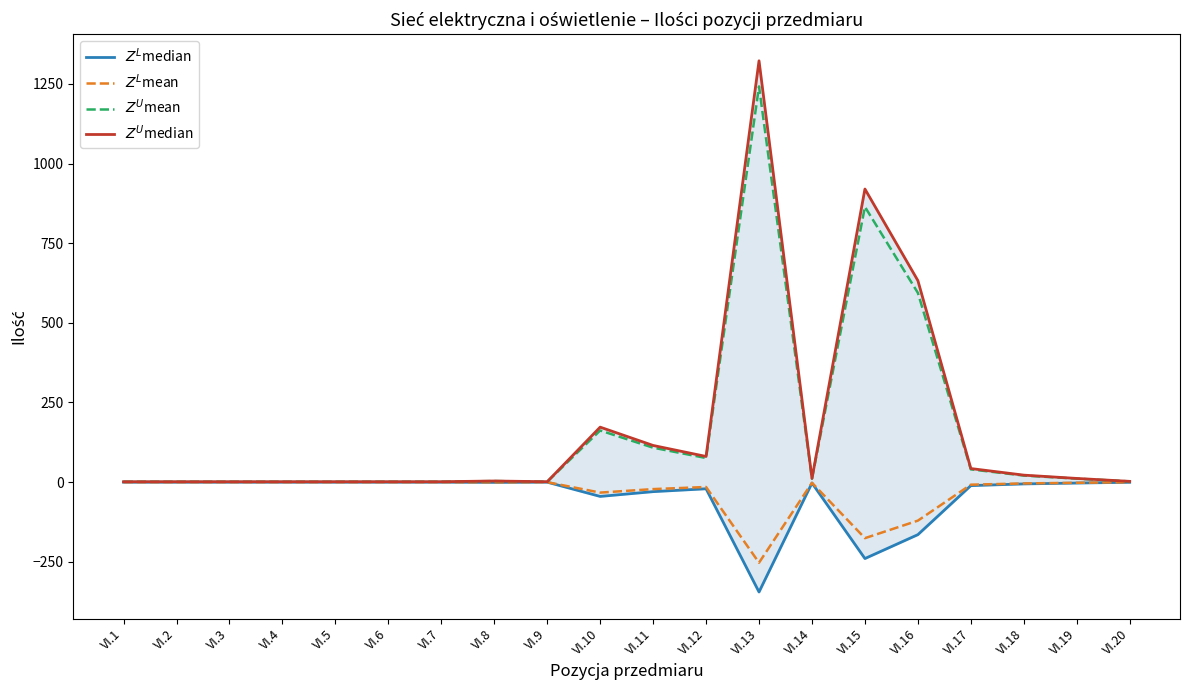

Reading right to left, transcribe all the data shown in this chart.

$Z^L$median: VI.20=-0.6	VI.19=-3.0	VI.18=-5.7	VI.17=-11.1	VI.16=-165.0	VI.15=-240.0	VI.14=-3.0	VI.13=-345.0	VI.12=-21.0	VI.11=-30.0	VI.10=-45.0	VI.9=-0.3	VI.8=-0.9	VI.7=-0.3	VI.6=-0.3	VI.5=-0.3	VI.4=-0.3	VI.3=-0.3	VI.2=-0.3	VI.1=-0.3
$Z^L$mean: VI.20=-0.4	VI.19=-2.2	VI.18=-4.2	VI.17=-8.1	VI.16=-121.0	VI.15=-176.0	VI.14=-2.2	VI.13=-253.0	VI.12=-15.4	VI.11=-22.0	VI.10=-33.0	VI.9=-0.2	VI.8=-0.7	VI.7=-0.2	VI.6=-0.2	VI.5=-0.2	VI.4=-0.2	VI.3=-0.2	VI.2=-0.2	VI.1=-0.2
$Z^U$mean: VI.20=2.2	VI.19=10.8	VI.18=20.5	VI.17=40.0	VI.16=594.0	VI.15=864.0	VI.14=10.8	VI.13=1242.0	VI.12=75.6	VI.11=108.0	VI.10=162.0	VI.9=1.1	VI.8=3.2	VI.7=1.1	VI.6=1.1	VI.5=1.1	VI.4=1.1	VI.3=1.1	VI.2=1.1	VI.1=1.1
$Z^U$median: VI.20=2.3	VI.19=11.5	VI.18=21.8	VI.17=42.5	VI.16=632.5	VI.15=920.0	VI.14=11.5	VI.13=1322.5	VI.12=80.5	VI.11=115.0	VI.10=172.5	VI.9=1.1	VI.8=3.4	VI.7=1.1	VI.6=1.1	VI.5=1.1	VI.4=1.1	VI.3=1.1	VI.2=1.1	VI.1=1.1